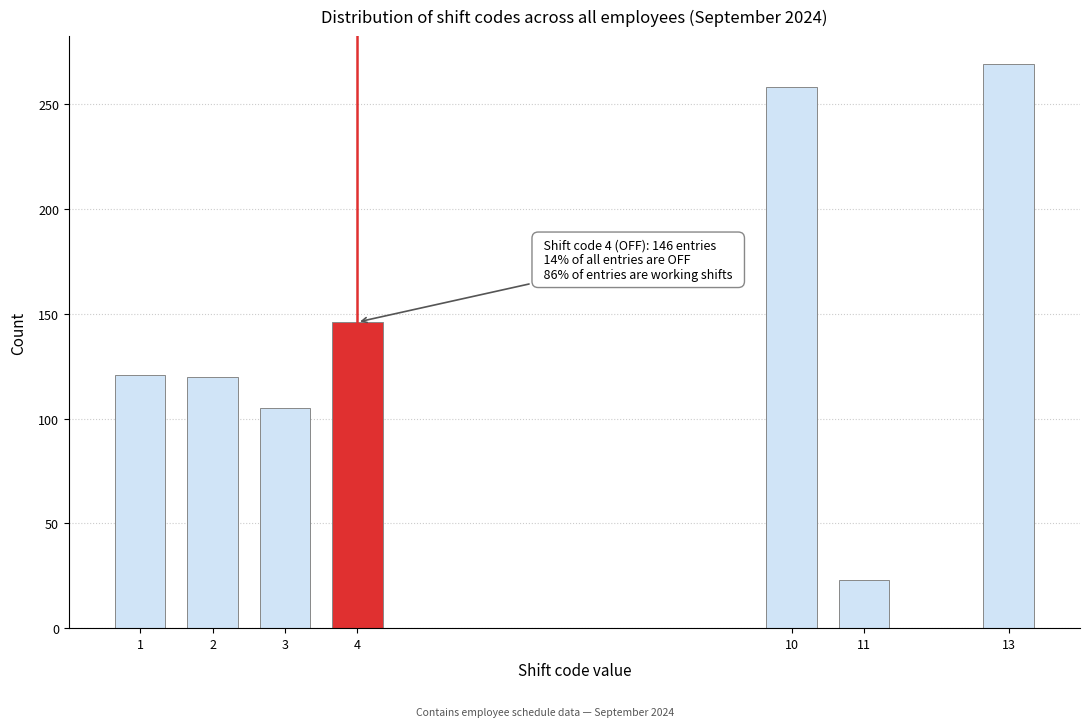

Which label corresponds to the largest value in the chart?

13